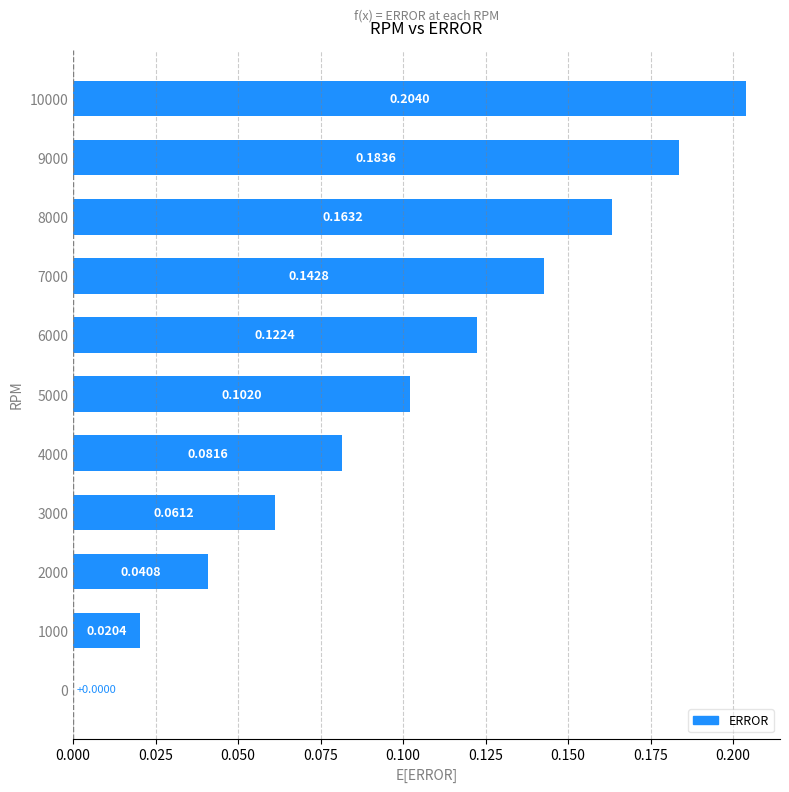

What is the change in value from 2000 to 9000?

+0.1